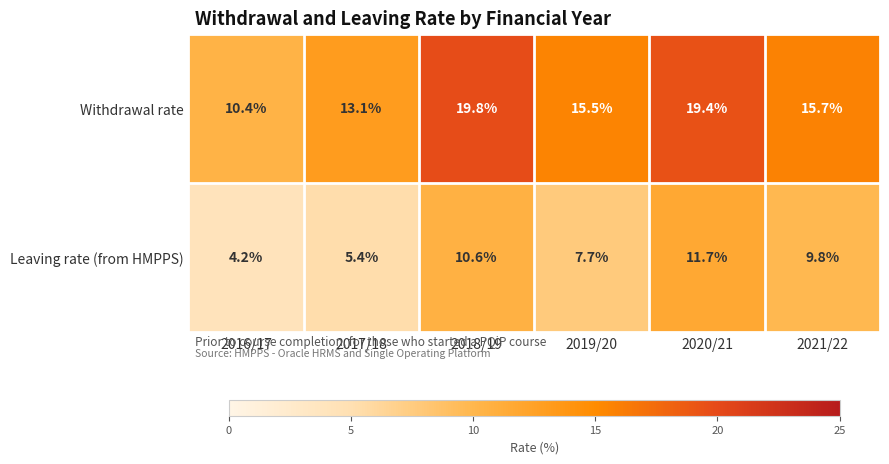

What is the difference between the second highest and minimum values in the Leaving rate (from HMPPS) series?

6.4